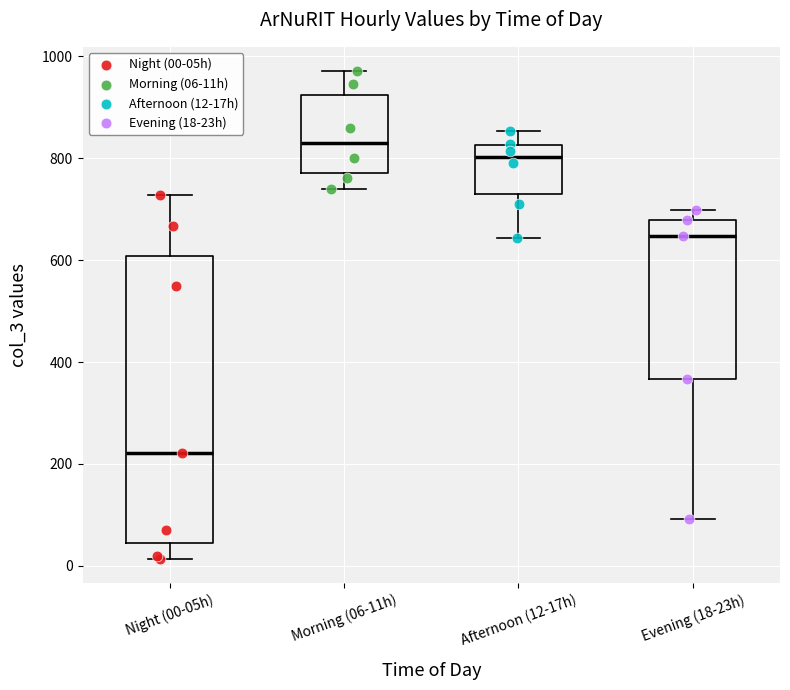

Comparing the boxes themselves (not the whiskers), which one is the tallest?

Night (00-05h)